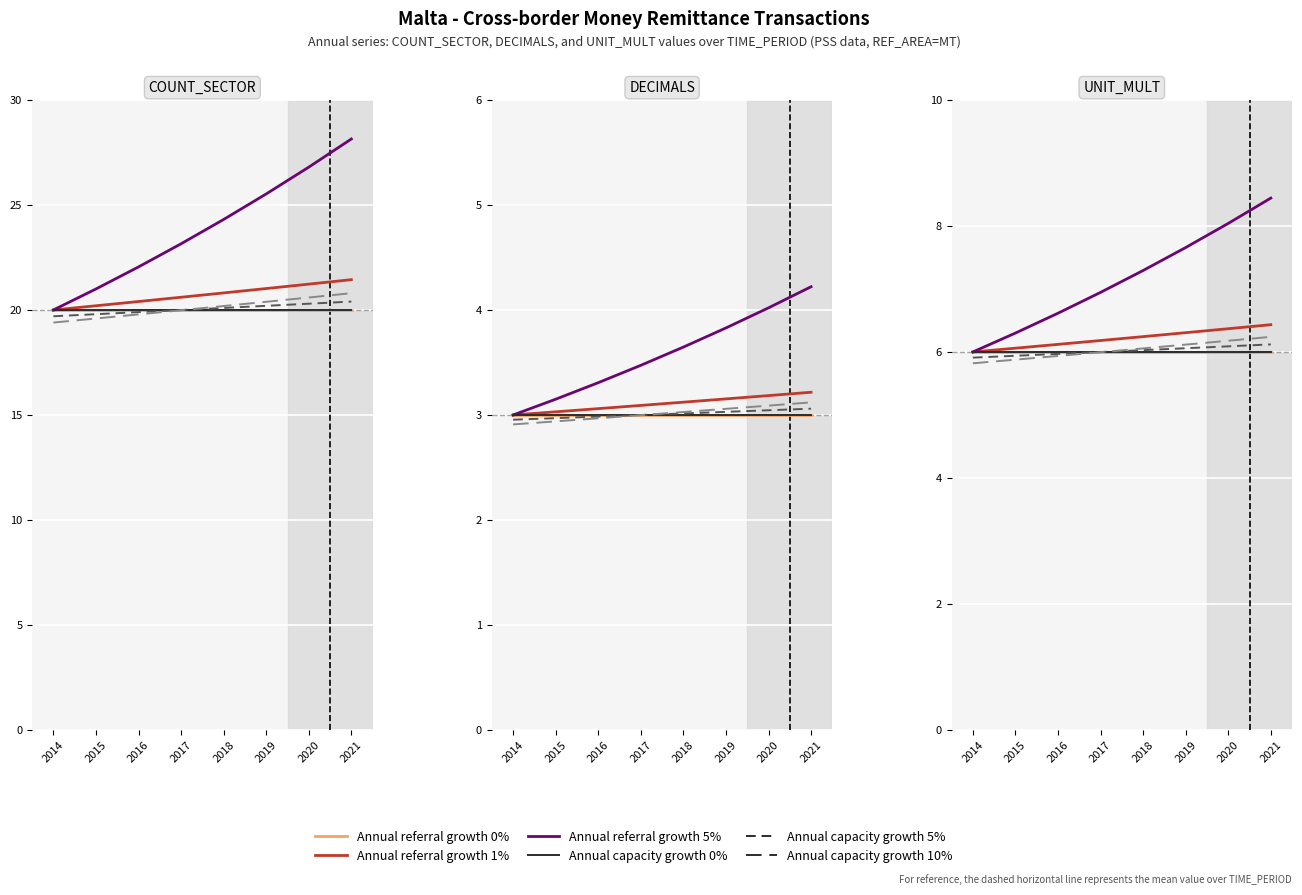

How many lines are shown in the chart?

6